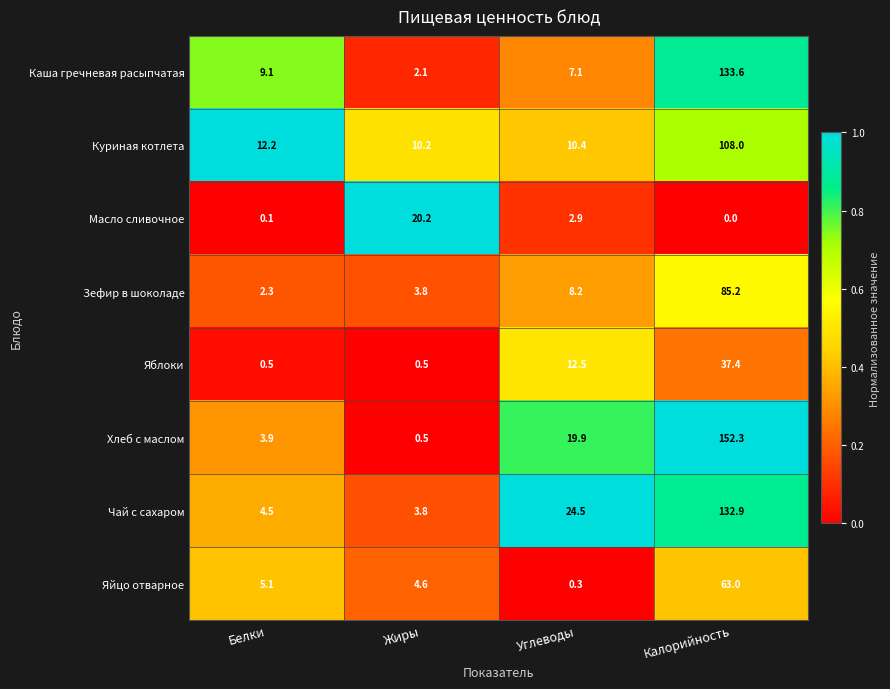

What value does the Хлеб с маслом series have at Белки?

3.9